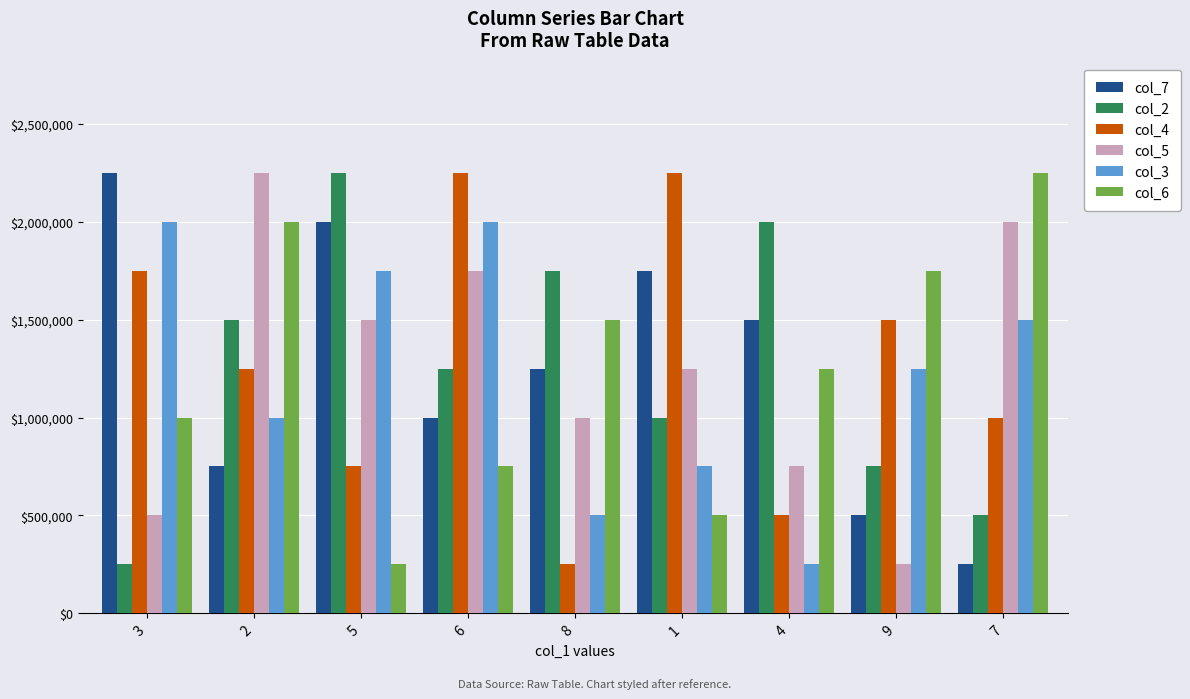

Which series changed the most between 6 and 7?

col_6